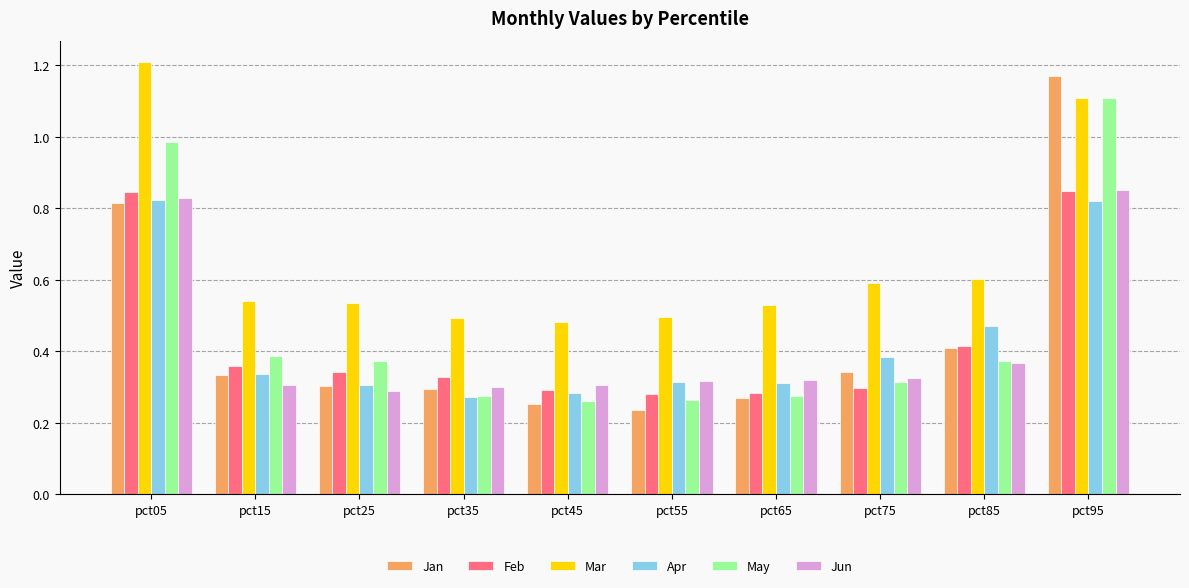

The value of Mar at pct95 is 1.6. True or false?

False